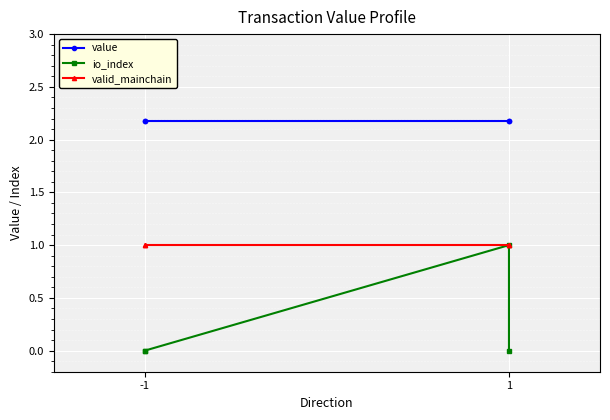

Rank the series by their maximum value, from lowest to highest.

io_index, valid_mainchain, value